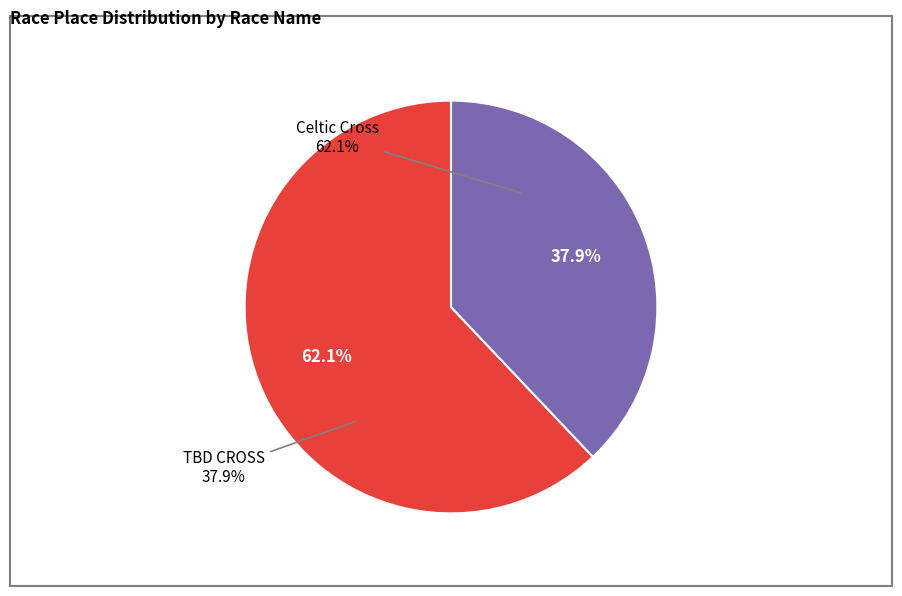

Rank the categories by value from highest to lowest.

Celtic Cross, TBD CROSS